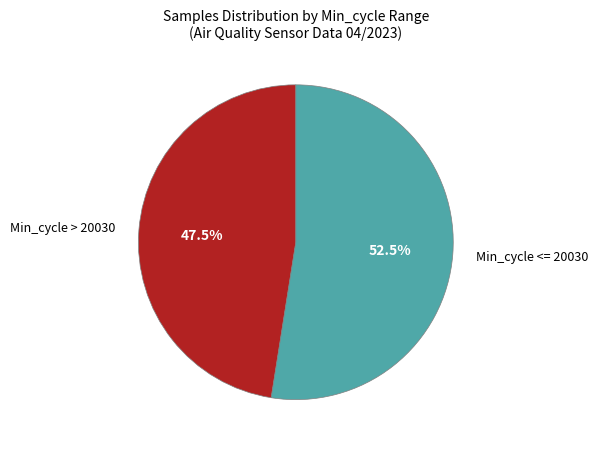

What is the majority slice?

Min_cycle <= 20030